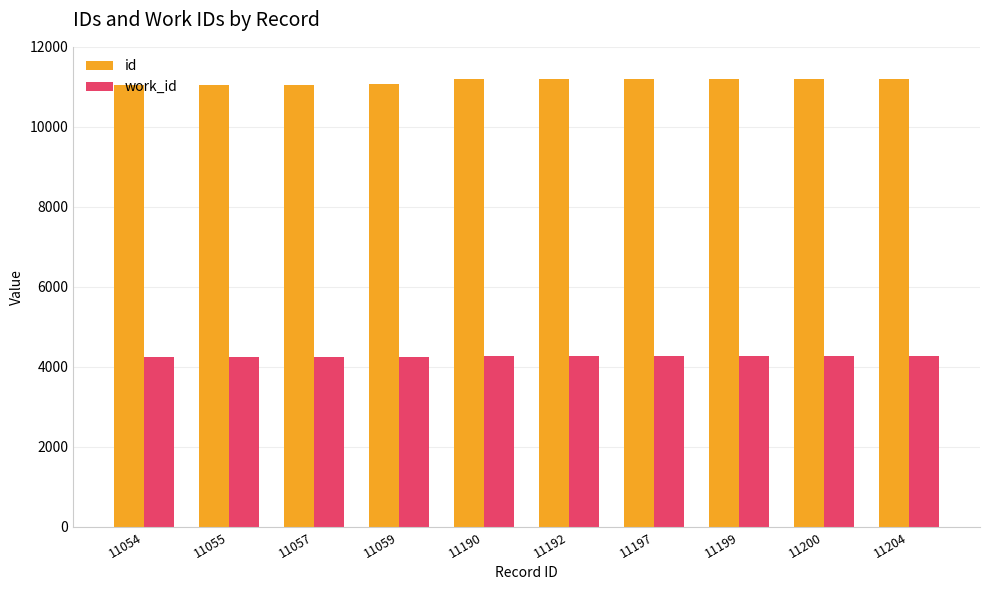

Rank the series at 11199 from lowest to highest value.

work_id, id